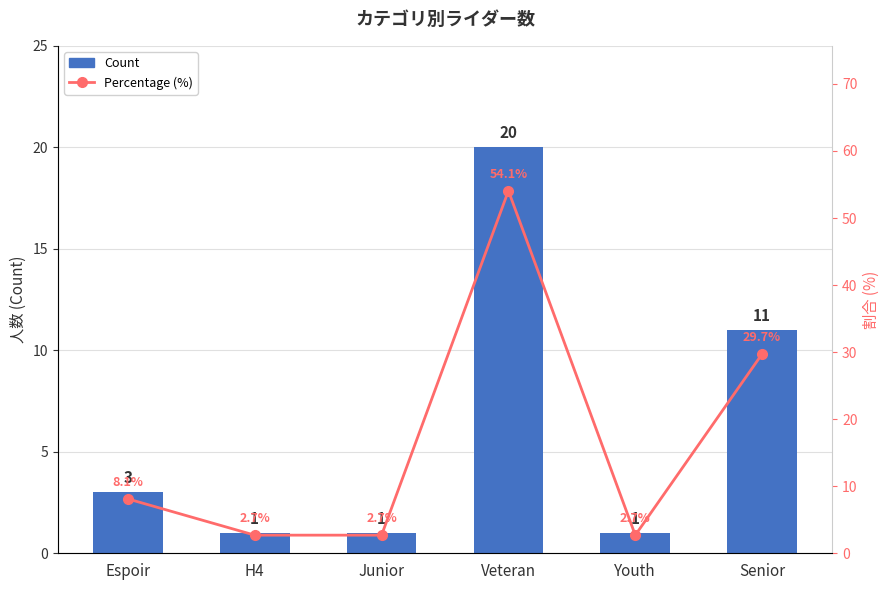

Is it true that Percentage (%) equals 50.8 at Senior?

False